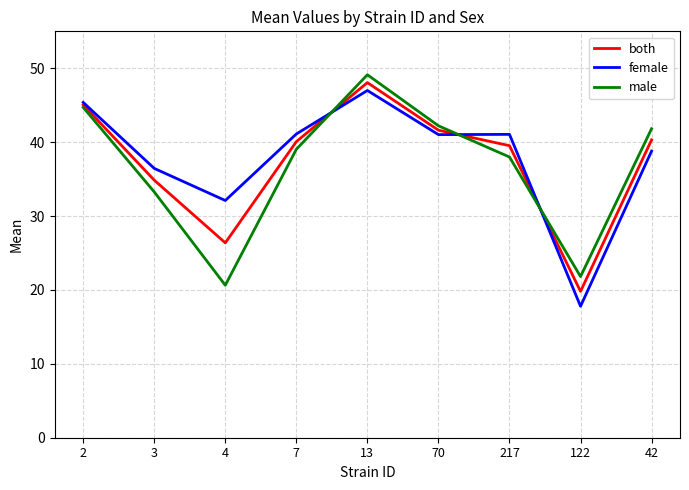

What are all the series names shown in the legend?

both, female, male